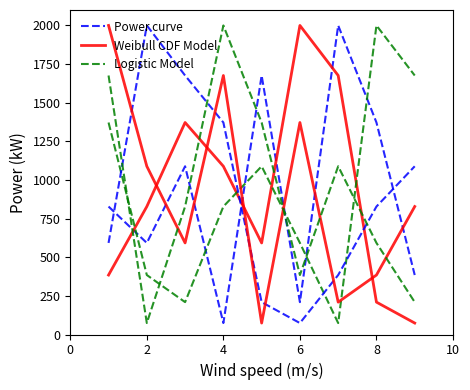

Count the number of data series in this chart.

3